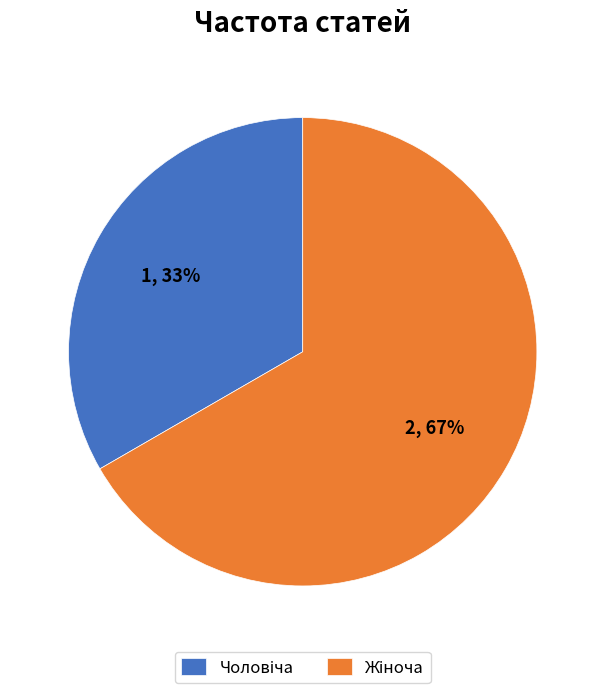

To the nearest percent, what is the average slice percentage?

50%